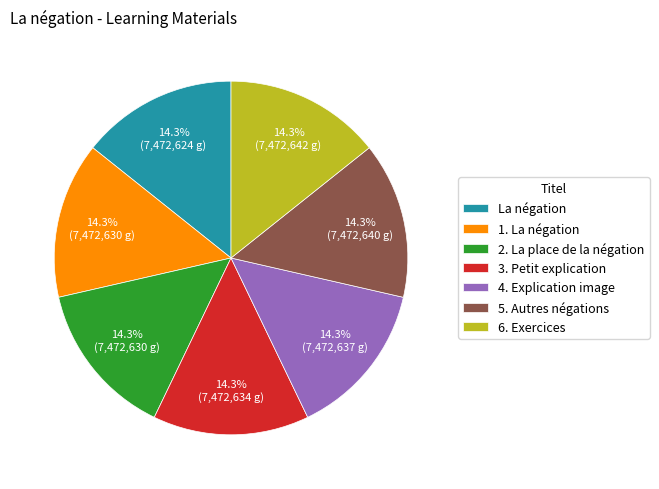

Approximately how many times larger is the value at 4. Explication image compared to 1. La négation?

1.0